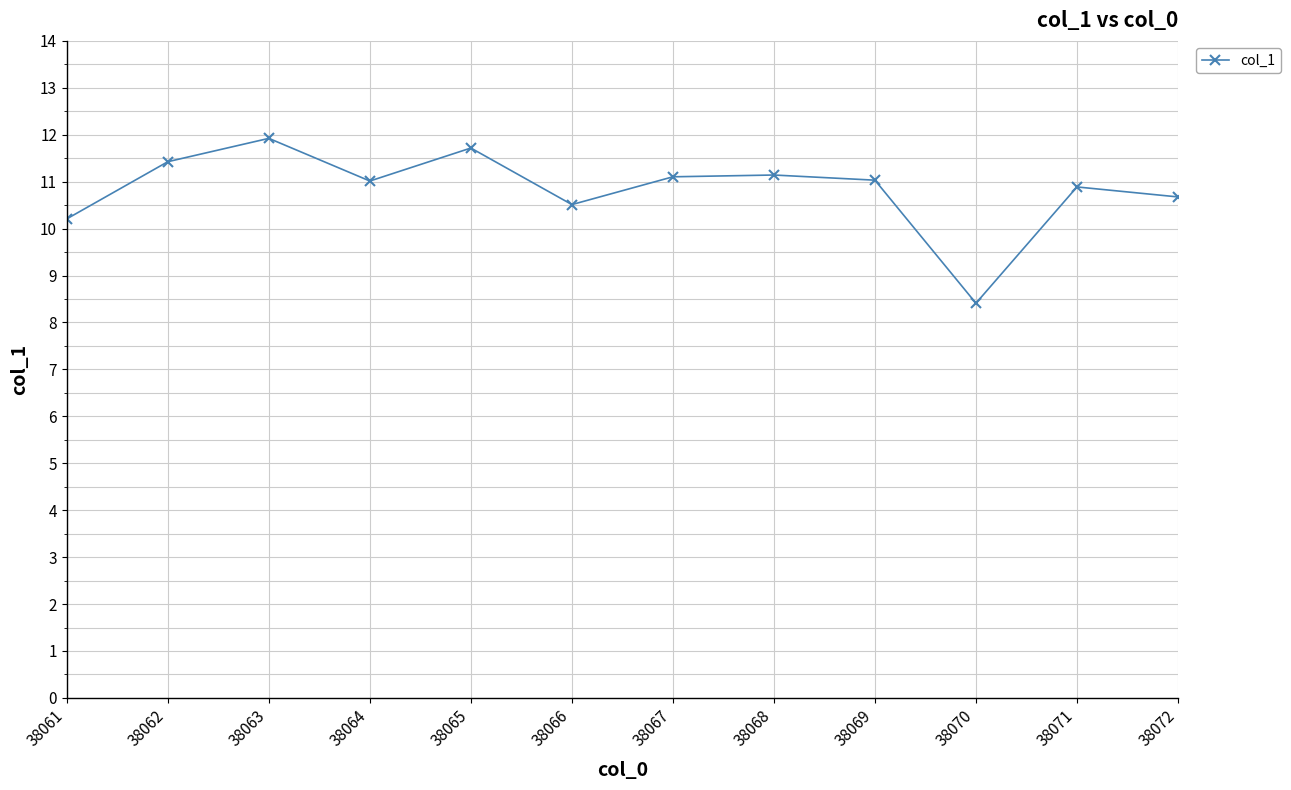

What is the difference between the maximum and minimum values?

3.5